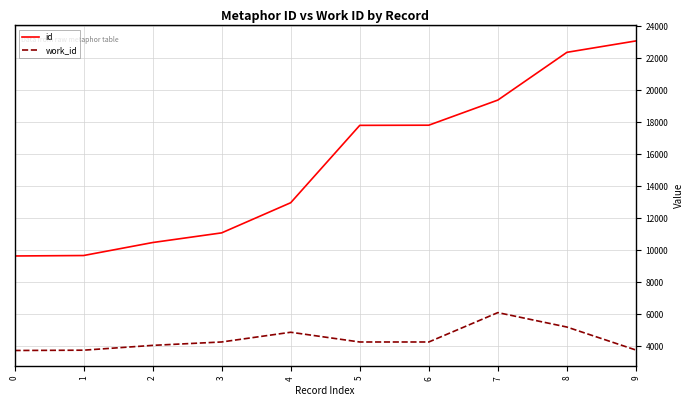

List the series in order of their overall mean, lowest first.

work_id, id